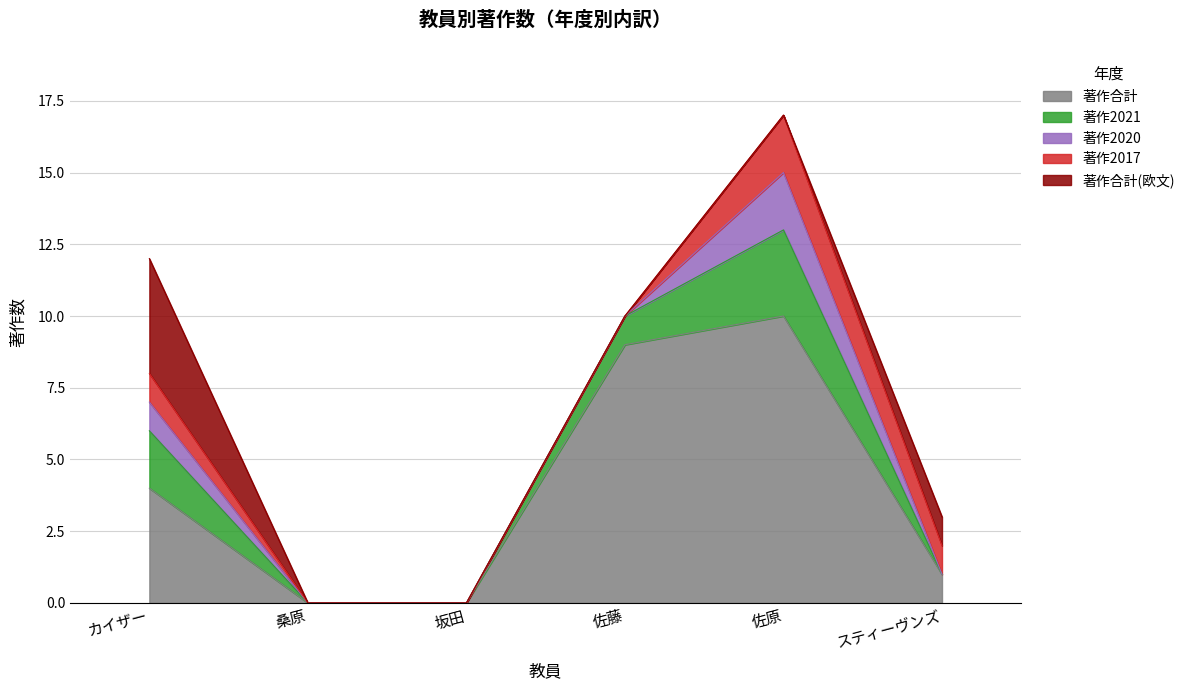

Reading left to right, what are all the values shown in this chart?

著作合計: 4	0	0	9	10	1
著作2021: 2	0	0	1	3	0
著作2020: 1	0	0	0	2	0
著作2017: 1	0	0	0	2	1
著作合計(欧文): 4	0	0	0	0	1